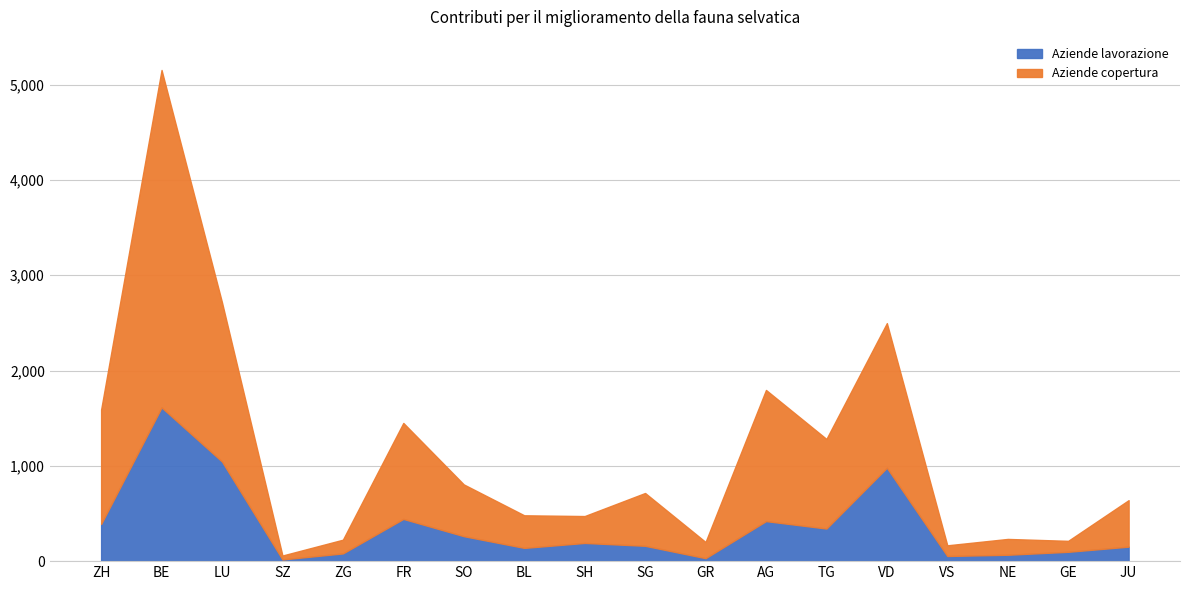

Reading right to left, transcribe all the data shown in this chart.

Aziende lavorazione: JU=152	GE=98	NE=67	VS=54	VD=980	TG=342	AG=420	GR=31	SG=161	SH=191	BL=139	SO=262	FR=443	ZG=81	SZ=18	LU=1045	BE=1613	ZH=390
Aziende copertura: JU=640	GE=213	NE=233	VS=166	VD=2497	TG=1282	AG=1796	GR=201	SG=715	SH=473	BL=481	SO=805	FR=1450	ZG=225	SZ=59	LU=2715	BE=5153	ZH=1590